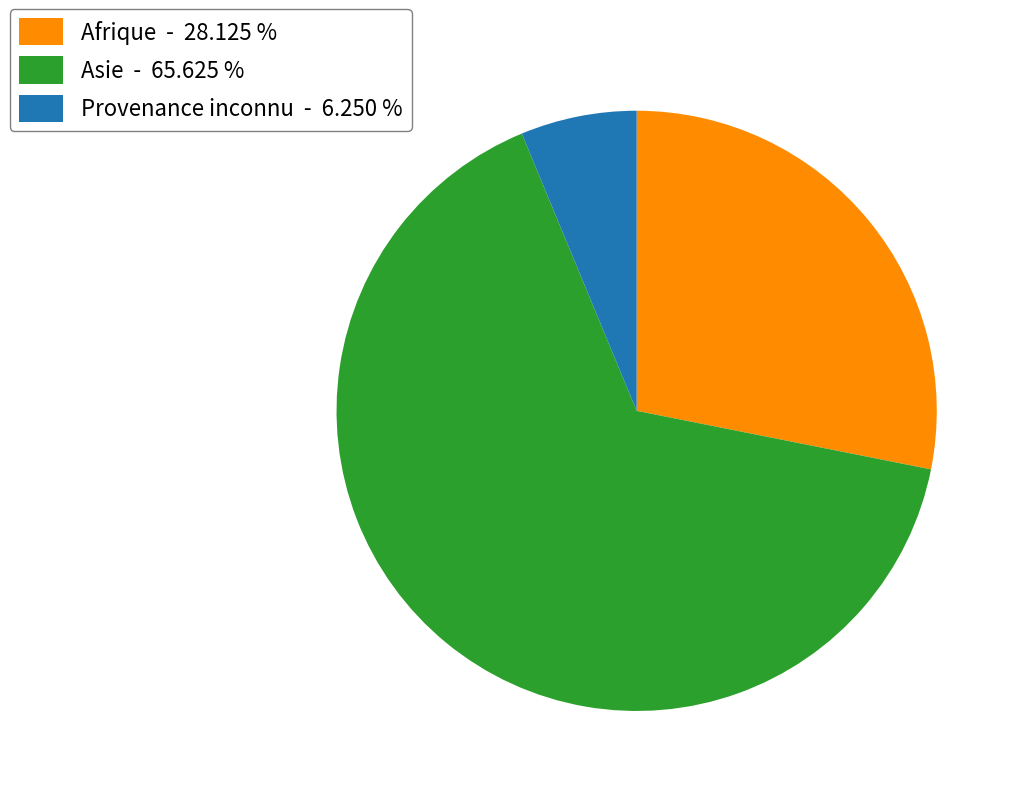

How many slices are in this pie chart?

3